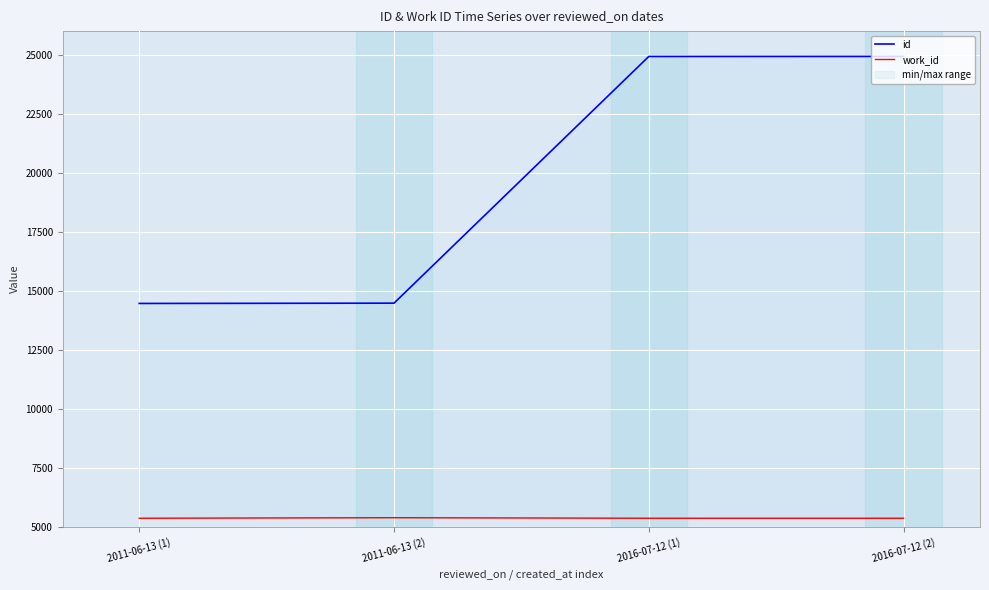

List the series in order of their overall mean, lowest first.

work_id, id